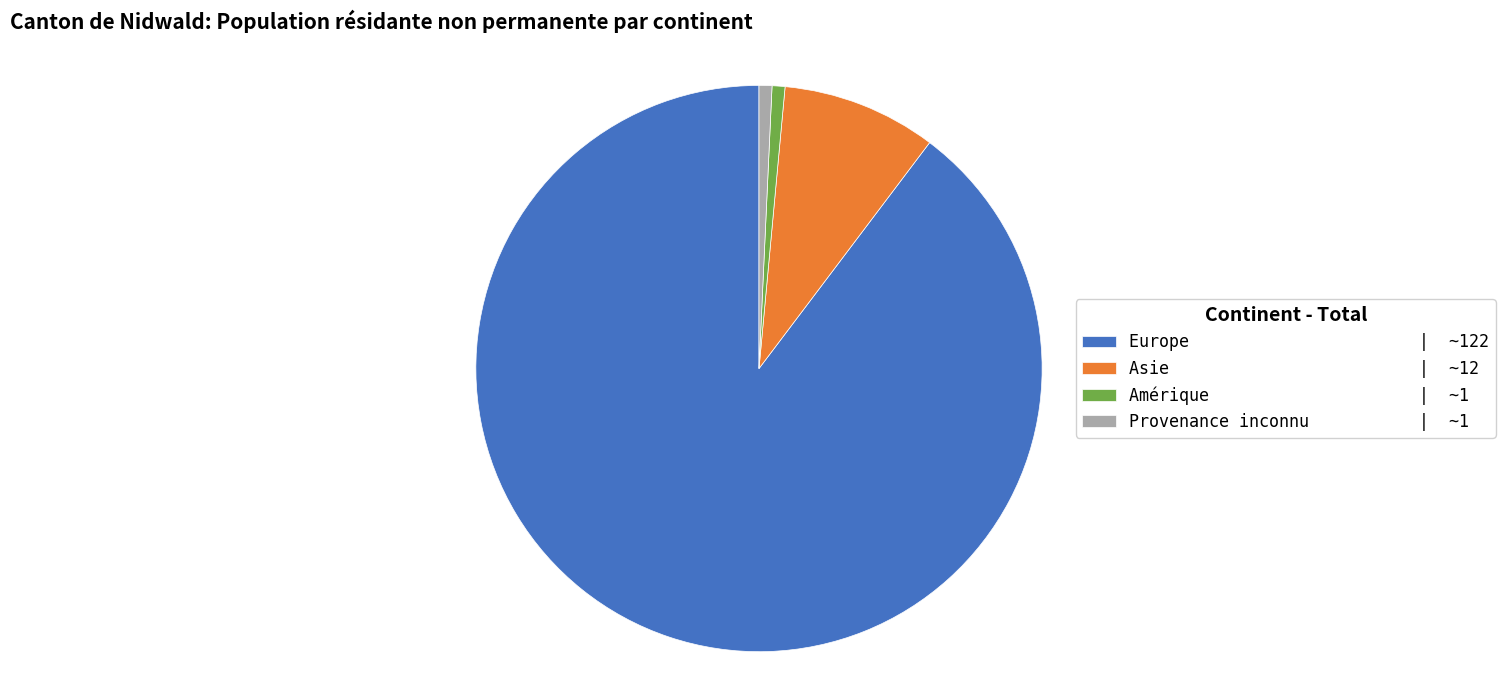

Combined, do Provenance inconnu | ~1 and Amérique | ~1 account for over 50%?

No